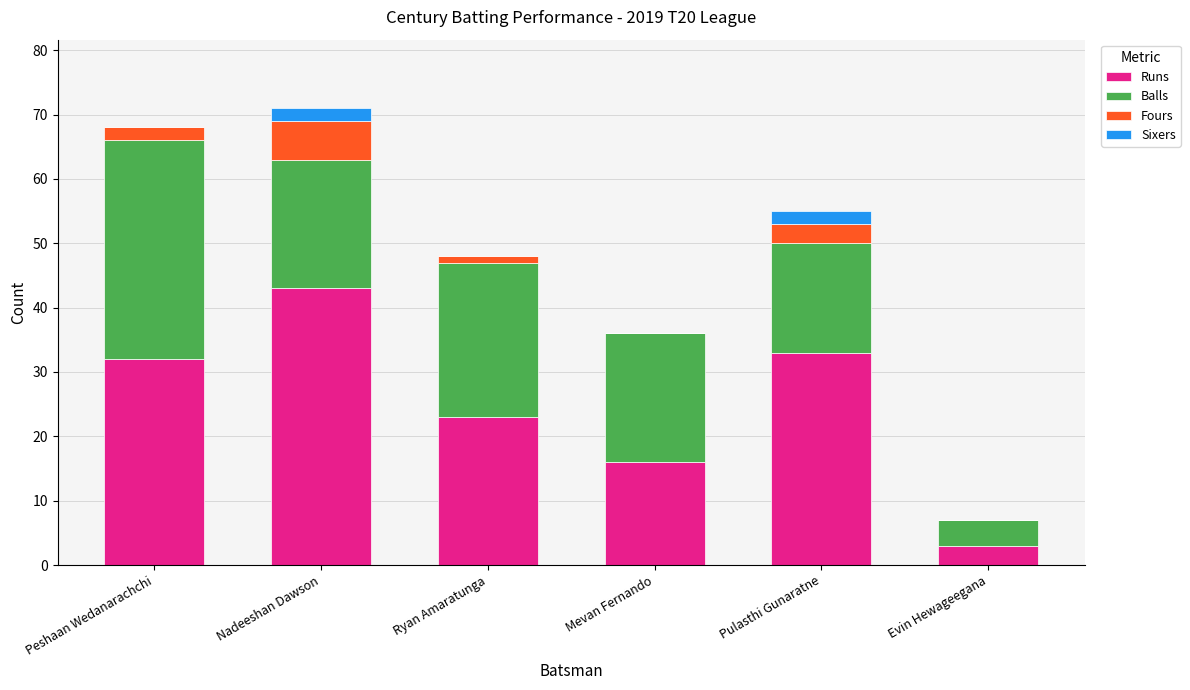

Reading left to right, what are the values for Runs?

Peshaan Wedanarachchi=32	Nadeeshan Dawson=43	Ryan Amaratunga=23	Mevan Fernando=16	Pulasthi Gunaratne=33	Evin Hewageegana=3